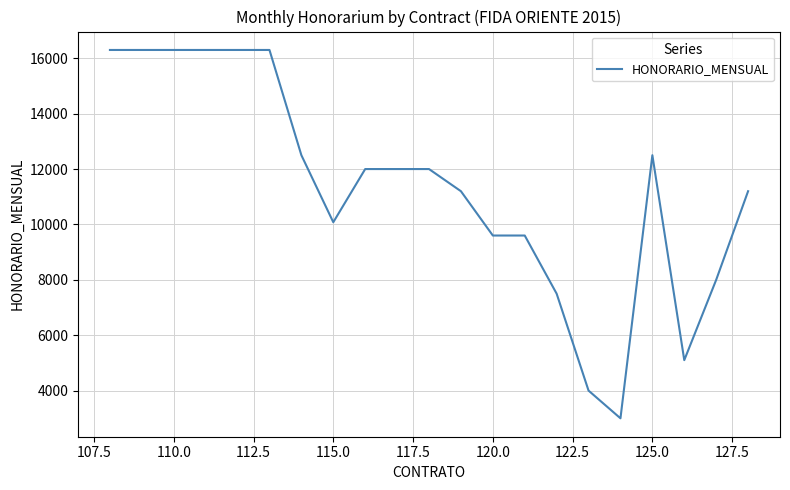

What is the difference between the maximum and minimum values?

13300